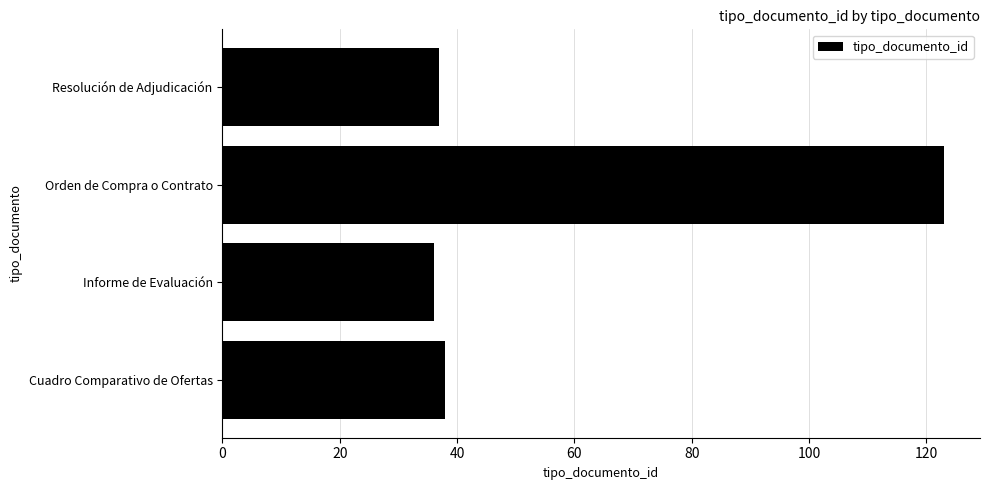

Is it true that the value at Cuadro Comparativo de Ofertas is 58?

False